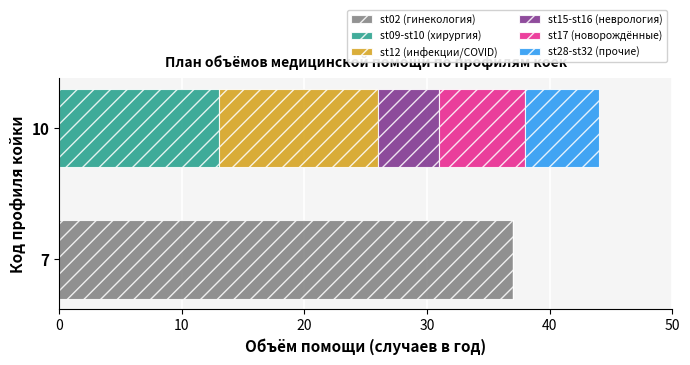

At which category is the sum across all series the highest?

10